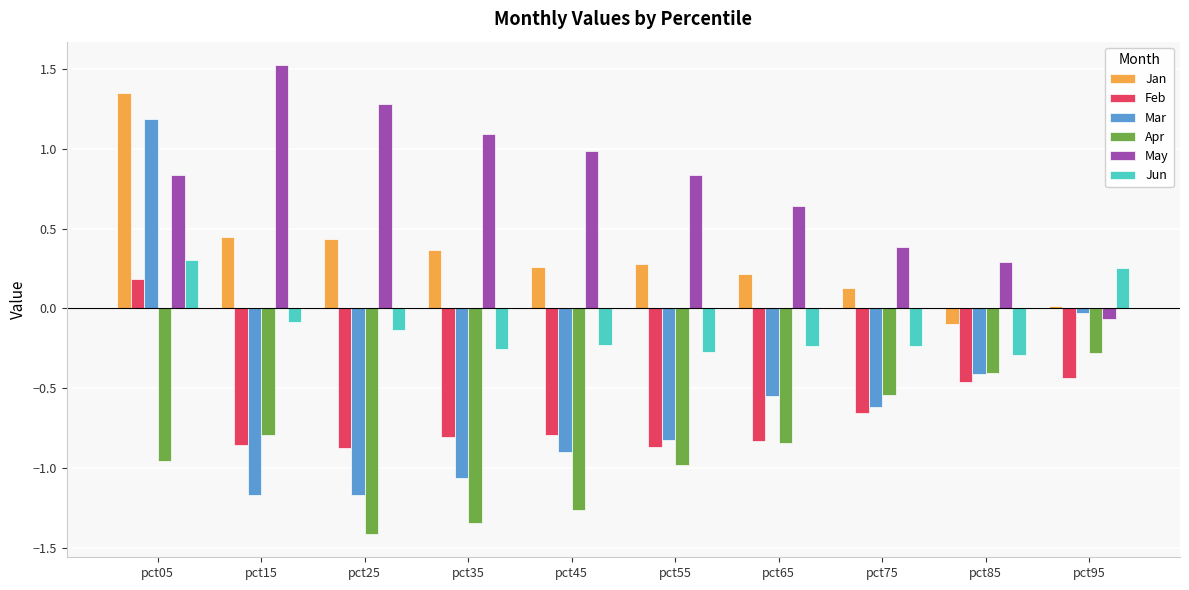

What is the difference between the maximum and minimum values in the Jan series?

1.4